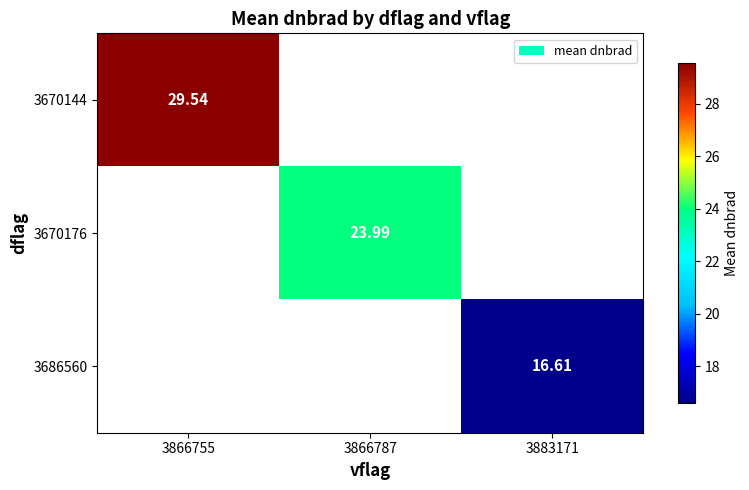

How many categories are shown in the chart?

3